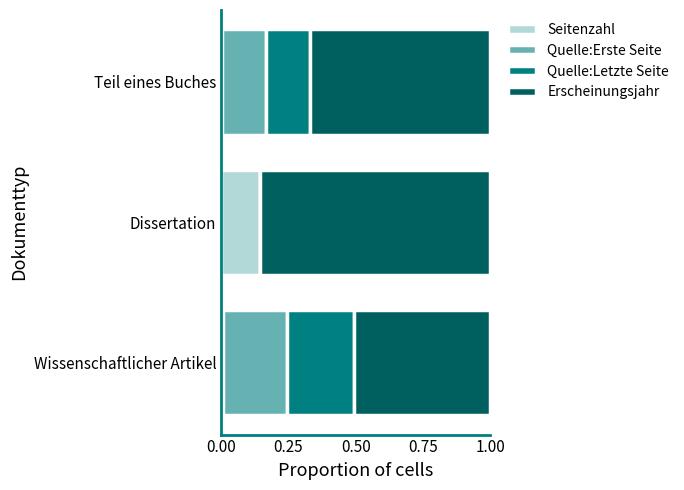

Is it true that Seitenzahl equals 0.0 at Teil eines Buches?

True